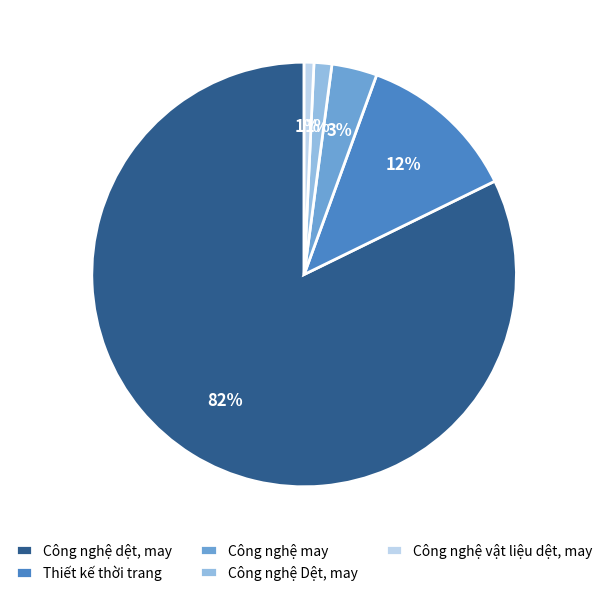

Is it true that Công nghệ vật liệu dệt, may is 11% of the pie?

False